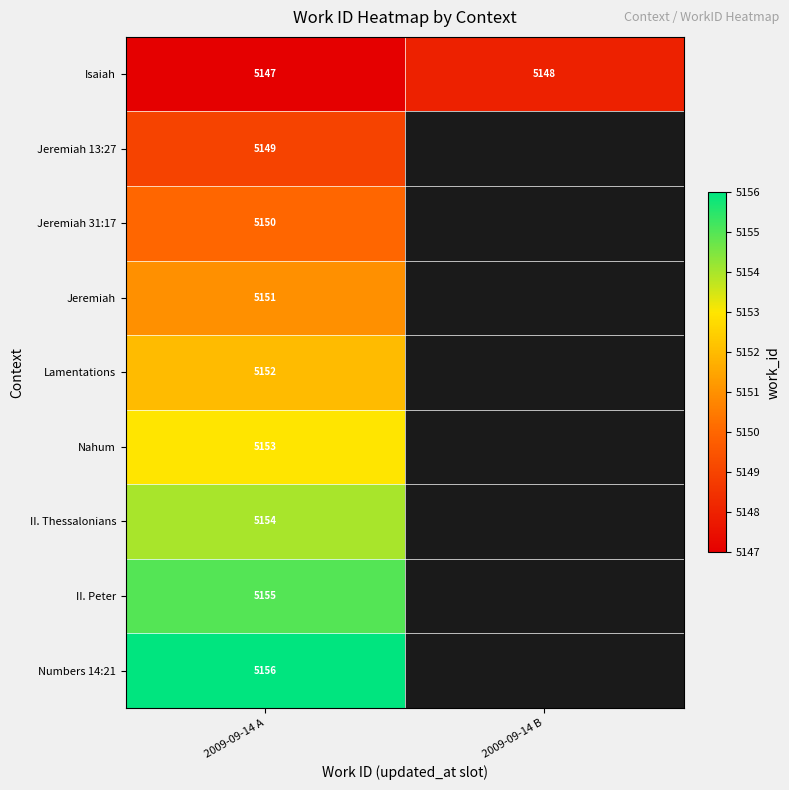

What is the difference between the highest and lowest values at 2009-09-14 A?

9